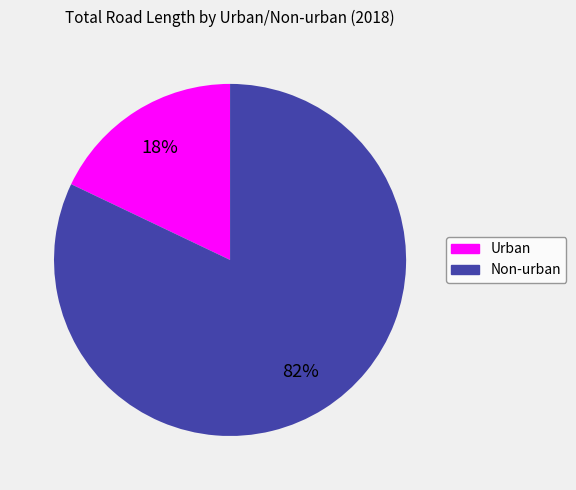

What percentage is the Urban slice, to the nearest percent?

18%